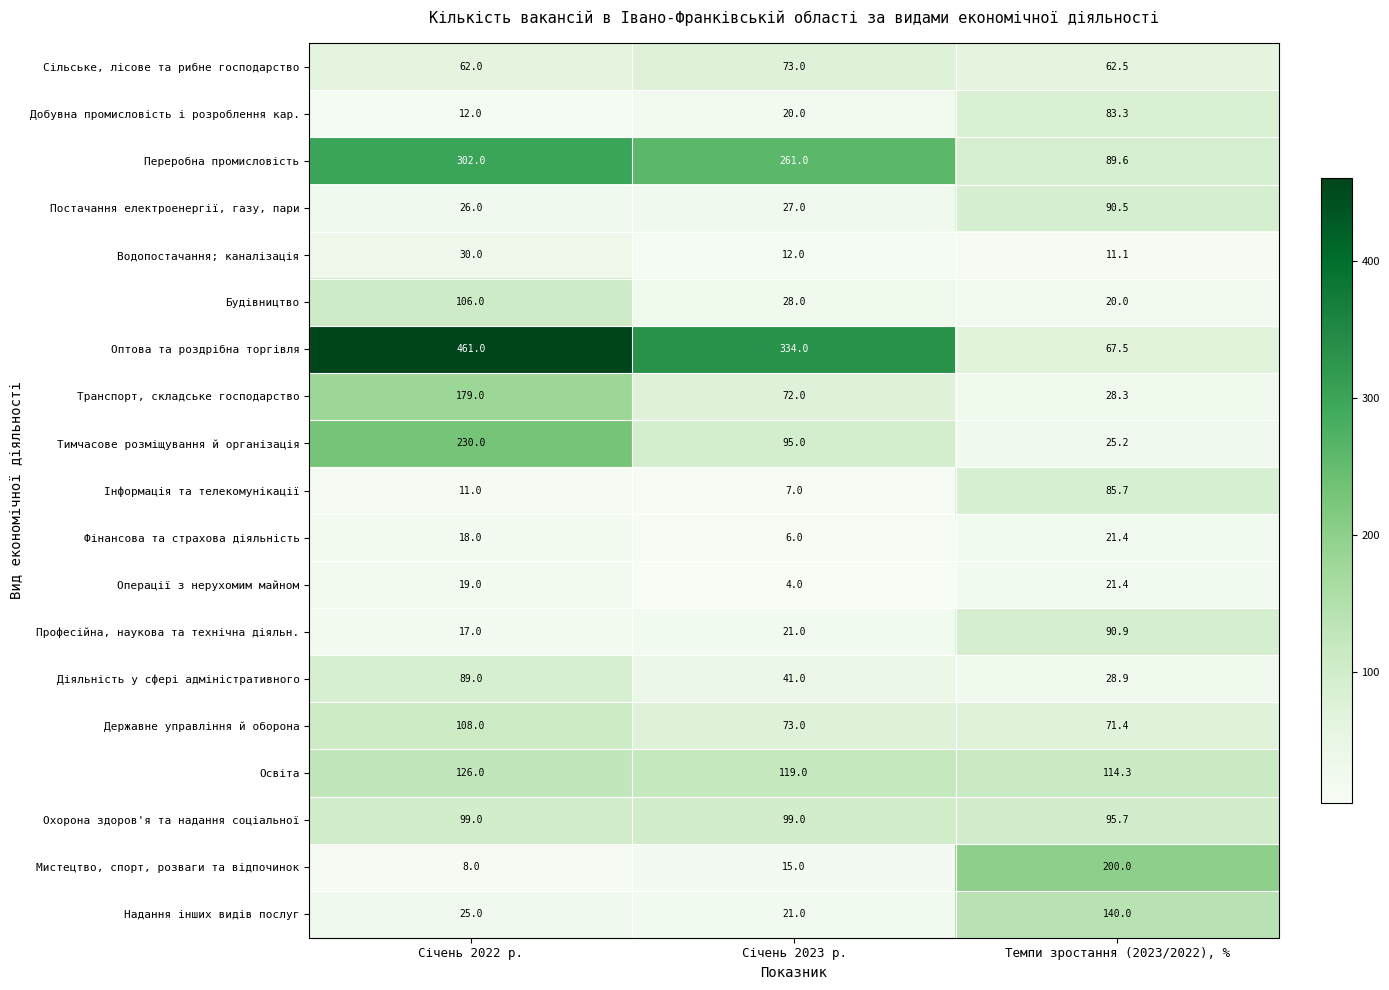

At which category is the sum across all series the highest?

Січень 2022 р.